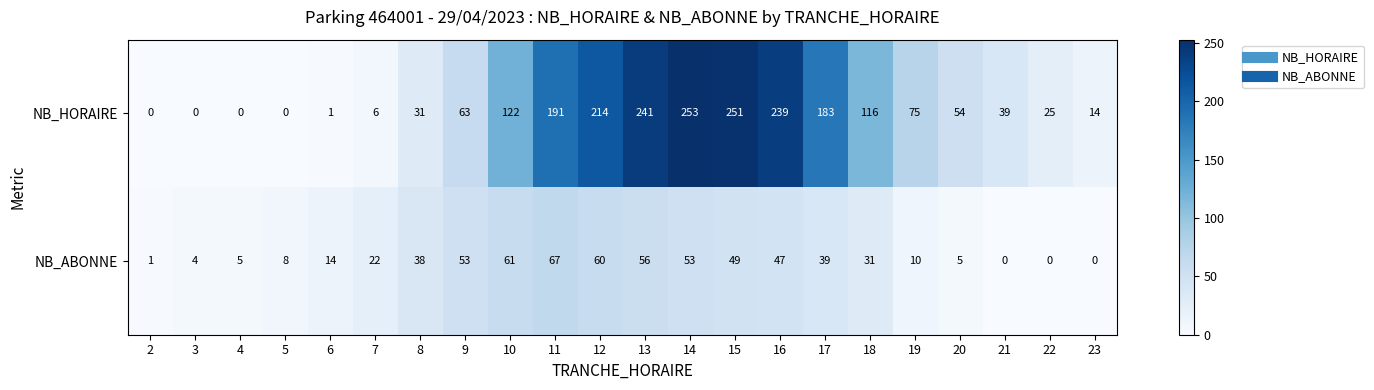

The value of NB_HORAIRE at 20 is 54. True or false?

True